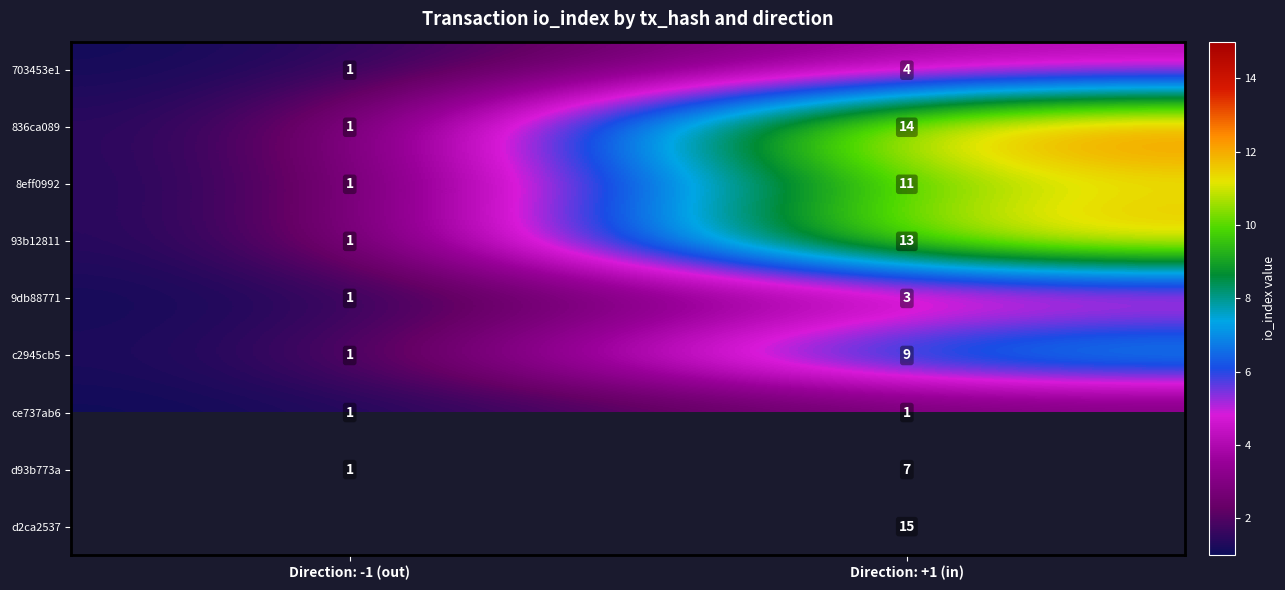

What is the highest value of the 93b12811 series?

13